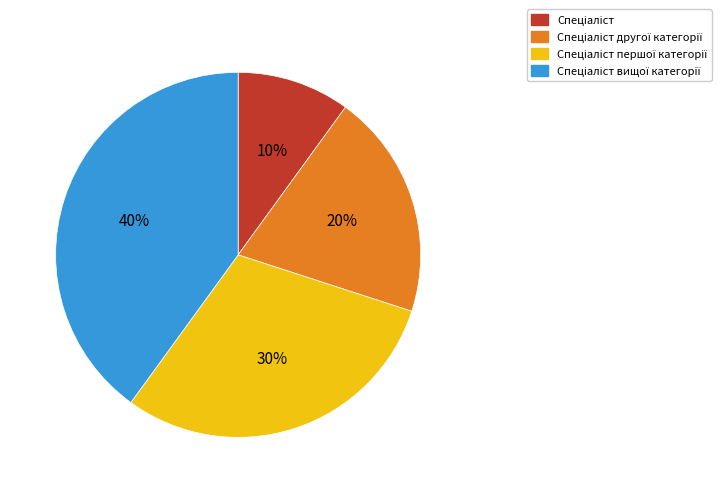

Is there a majority slice in this chart?

No